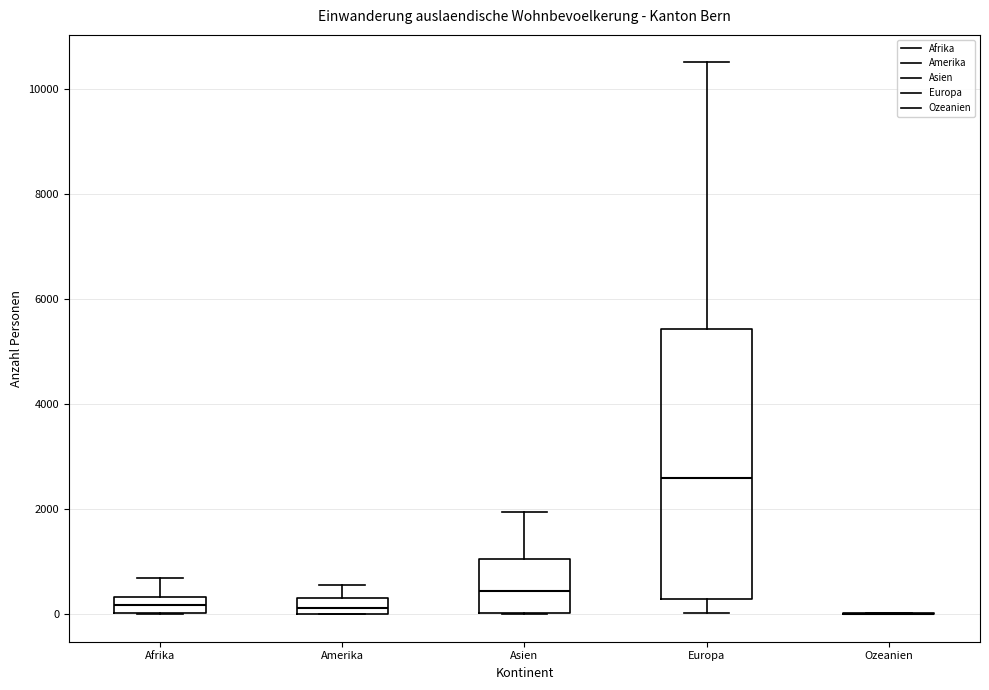

Where does the median line of the box for Amerika sit on the y-axis? The values are not printed on the chart, so give them approximately, as read against the axis.

200